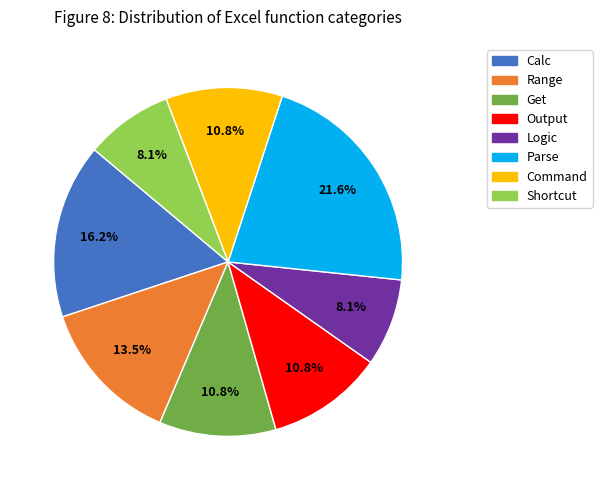

What percentage is the Logic slice, to the nearest percent?

8%